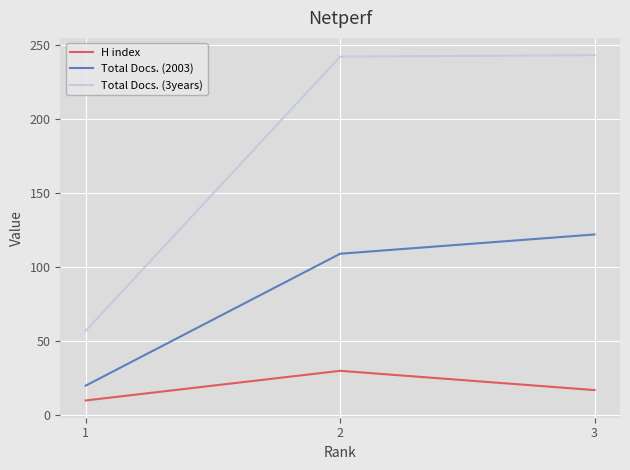

What is the spread (max minus min) of values at 1?

47